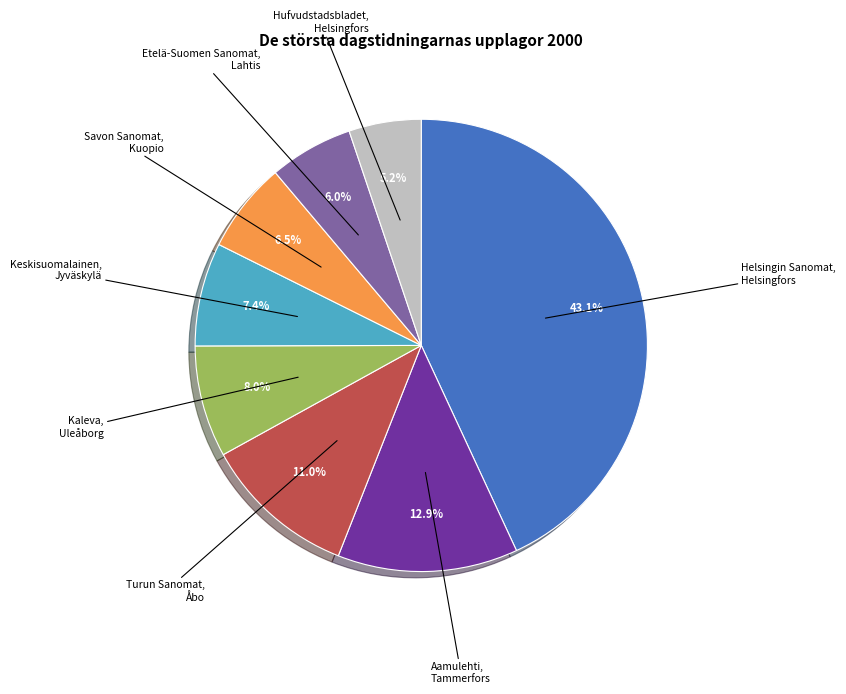

Combined, what portion of the pie is Helsingin Sanomat, Helsingfors and Etelä-Suomen Sanomat, Lahtis?

49.1%